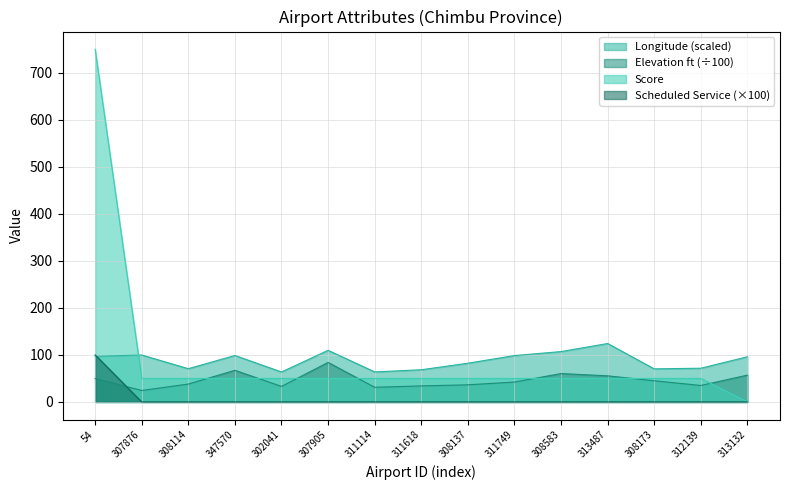

True or false: longitude_deg and score intersect in this chart.

True